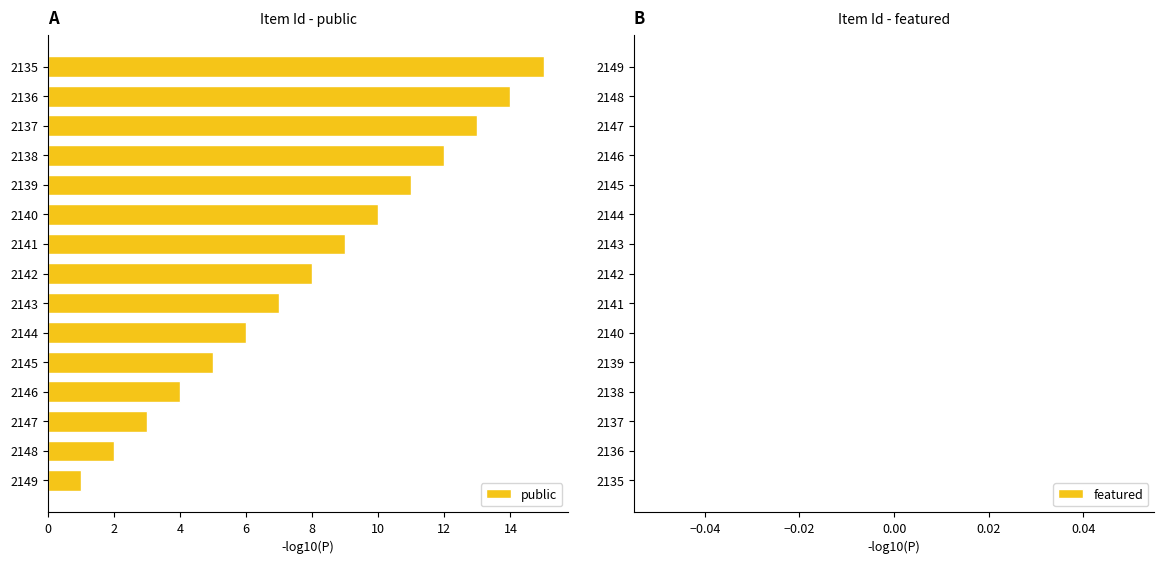

What is the minimum value shown in the chart?

1